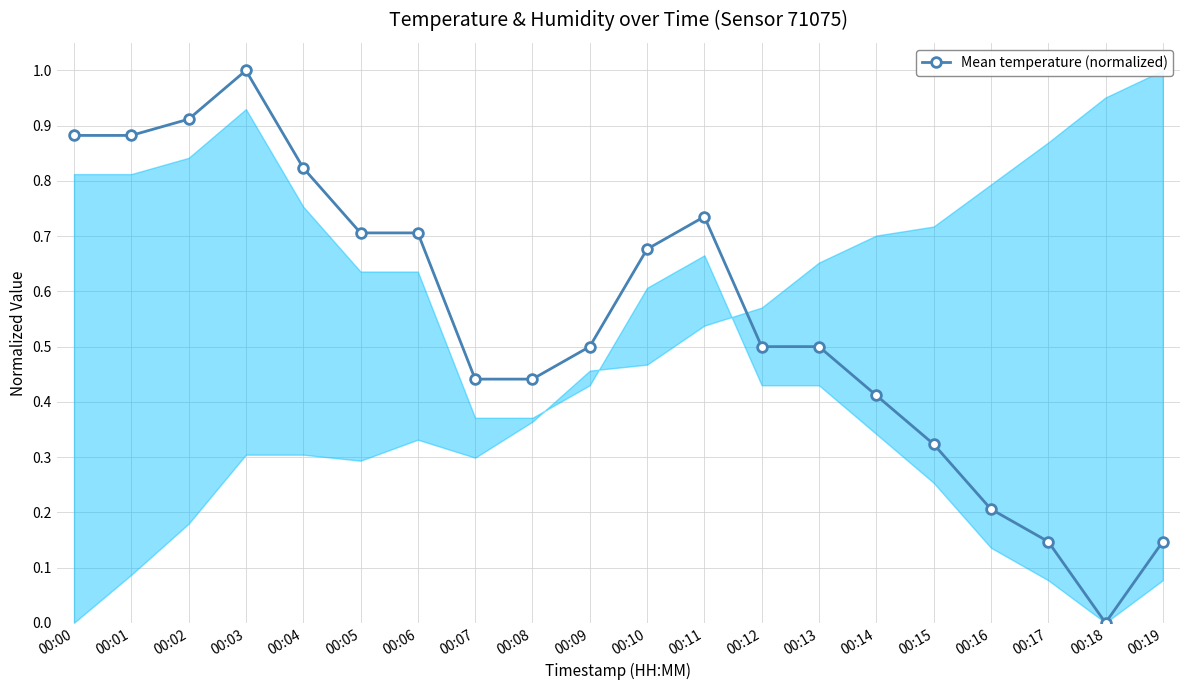

What is the difference between the values at 00:12 and 00:18?

0.5